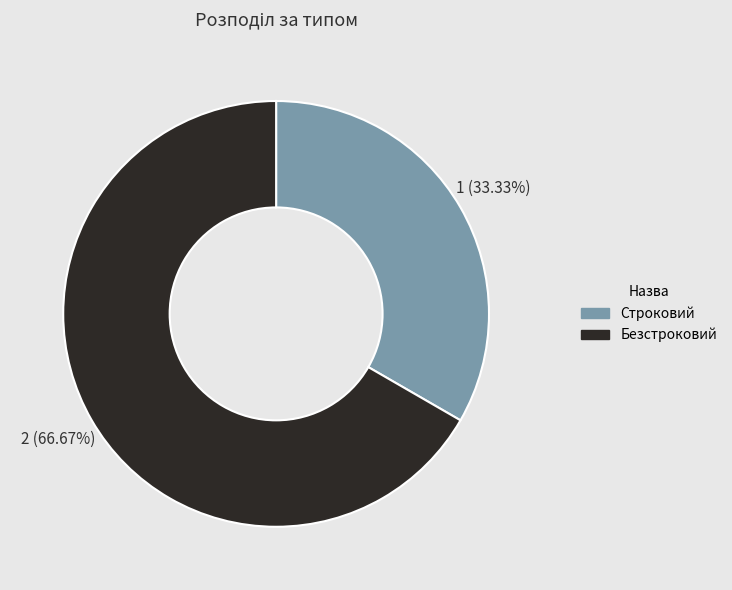

Between Безстроковий and Строковий, which is larger?

Безстроковий